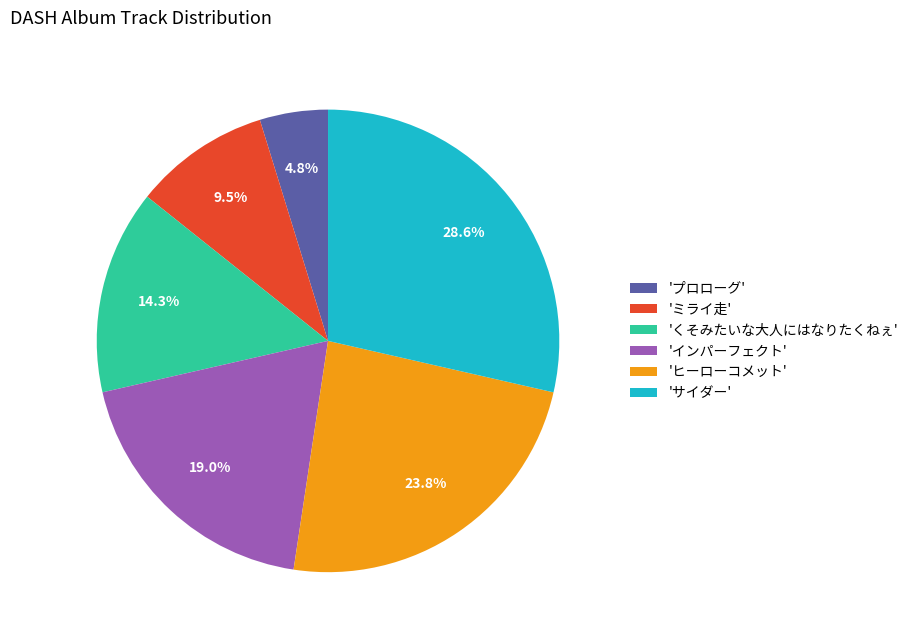

What percentage is NOT represented by 'インパーフェクト'?

81.0%